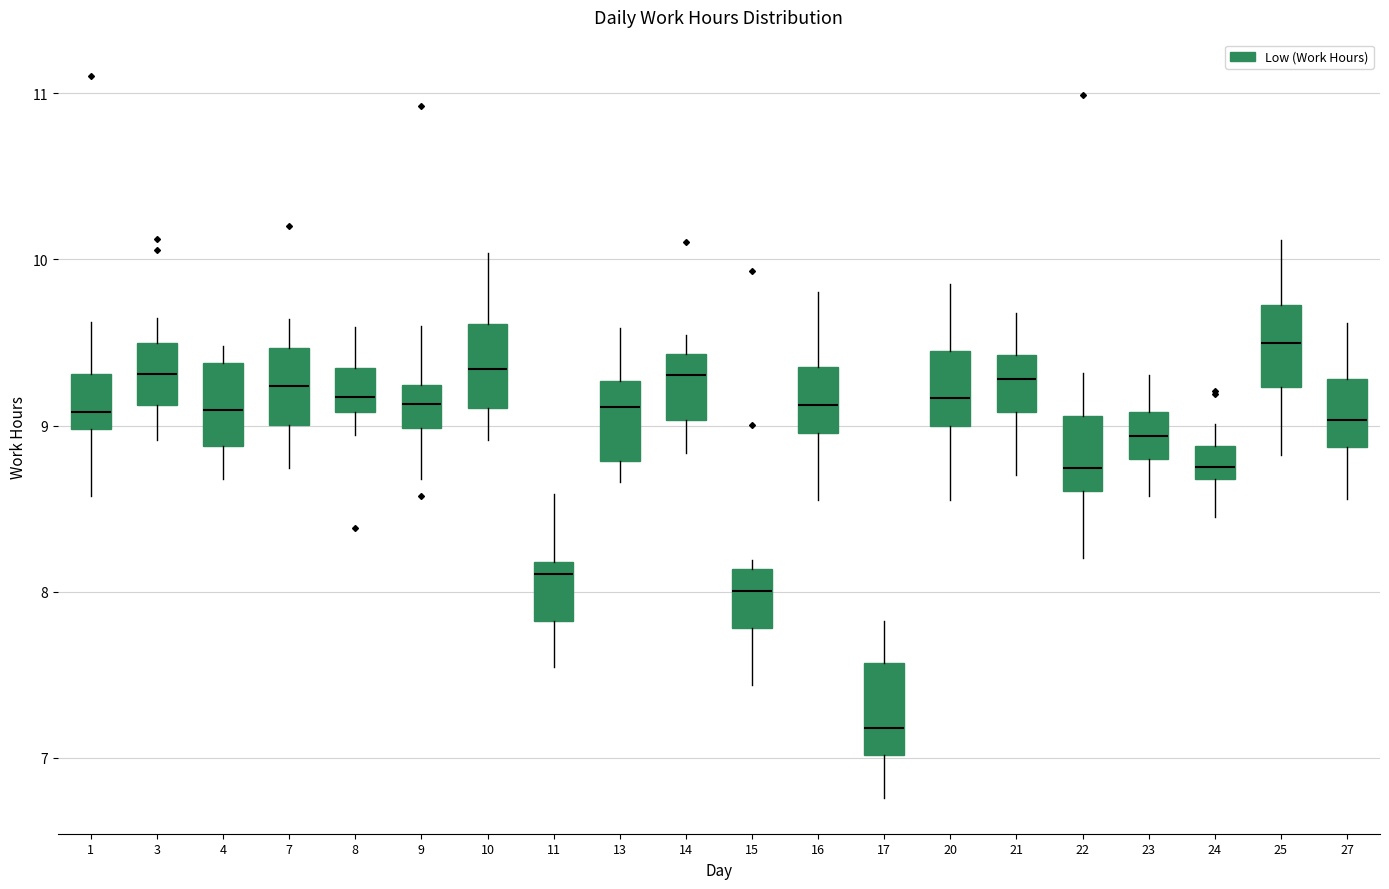

Reading left to right, transcribe this box plot: for each box, give where its median line is, the range the box spans, and where its two whiskers end, as read against the y-axis. The values are not printed on the chart, so give them approximately, as read against the axis.

1: median 9.1, box 9.0 to 9.3, whiskers 8.6 to 9.6
3: median 9.3, box 9.1 to 9.5, whiskers 8.9 to 9.6
4: median 9.1, box 8.9 to 9.4, whiskers 8.7 to 9.5
7: median 9.2, box 9.0 to 9.5, whiskers 8.7 to 9.6
8: median 9.2, box 9.1 to 9.3, whiskers 8.9 to 9.6
9: median 9.1, box 9.0 to 9.2, whiskers 8.7 to 9.6
10: median 9.3, box 9.1 to 9.6, whiskers 8.9 to 10.0
11: median 8.1, box 7.8 to 8.2, whiskers 7.5 to 8.6
13: median 9.1, box 8.8 to 9.3, whiskers 8.7 to 9.6
14: median 9.3, box 9.0 to 9.4, whiskers 8.8 to 9.5
15: median 8.0, box 7.8 to 8.1, whiskers 7.4 to 8.2
16: median 9.1, box 9.0 to 9.4, whiskers 8.6 to 9.8
17: median 7.2, box 7.0 to 7.6, whiskers 6.8 to 7.8
20: median 9.2, box 9.0 to 9.5, whiskers 8.6 to 9.9
21: median 9.3, box 9.1 to 9.4, whiskers 8.7 to 9.7
22: median 8.7, box 8.6 to 9.1, whiskers 8.2 to 9.3
23: median 8.9, box 8.8 to 9.1, whiskers 8.6 to 9.3
24: median 8.7 (just above the box's lower edge), box 8.7 to 8.9, whiskers 8.4 to 9.0
25: median 9.5, box 9.2 to 9.7, whiskers 8.8 to 10.1
27: median 9.0, box 8.9 to 9.3, whiskers 8.6 to 9.6